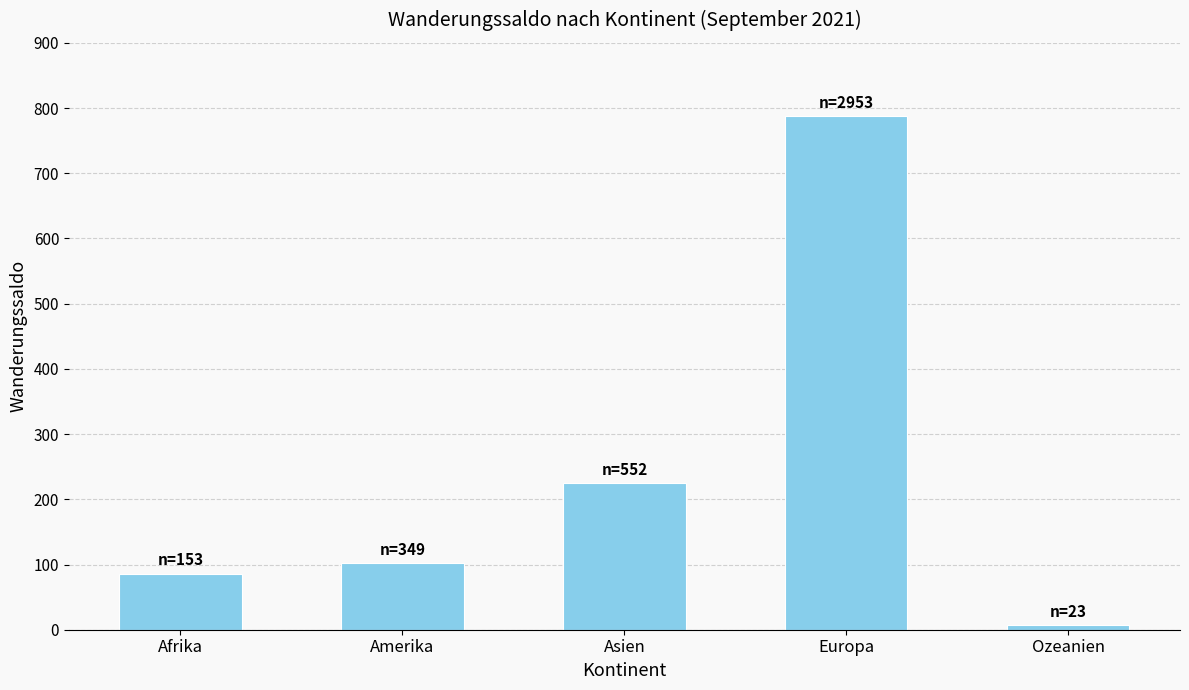

What is the maximum value shown in the chart?

788